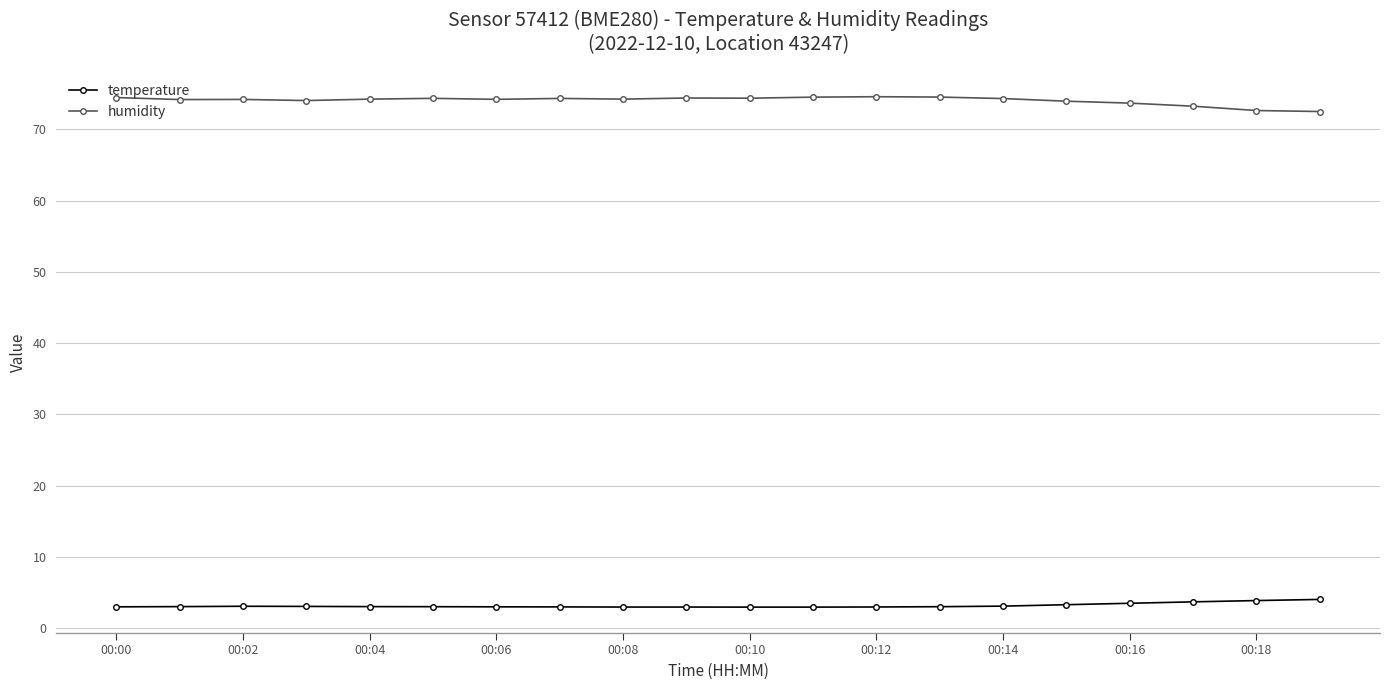

What is the minimum value for humidity?

72.5